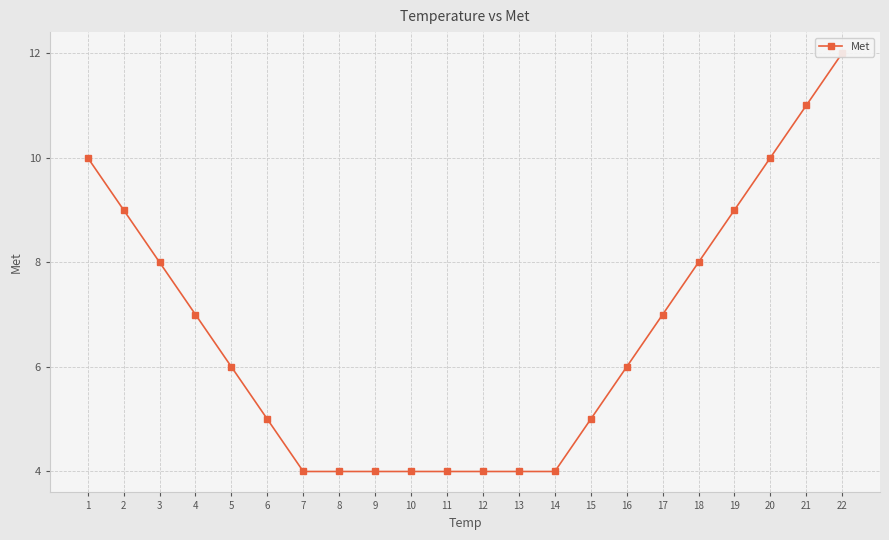

Read the value at 7.

4